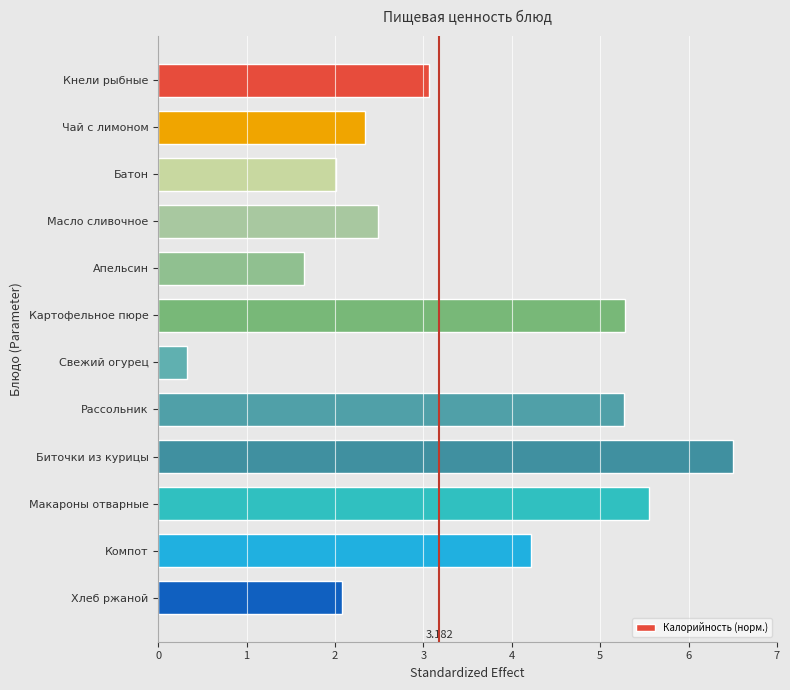

Which label corresponds to the smallest value in the chart?

Свежий огурец